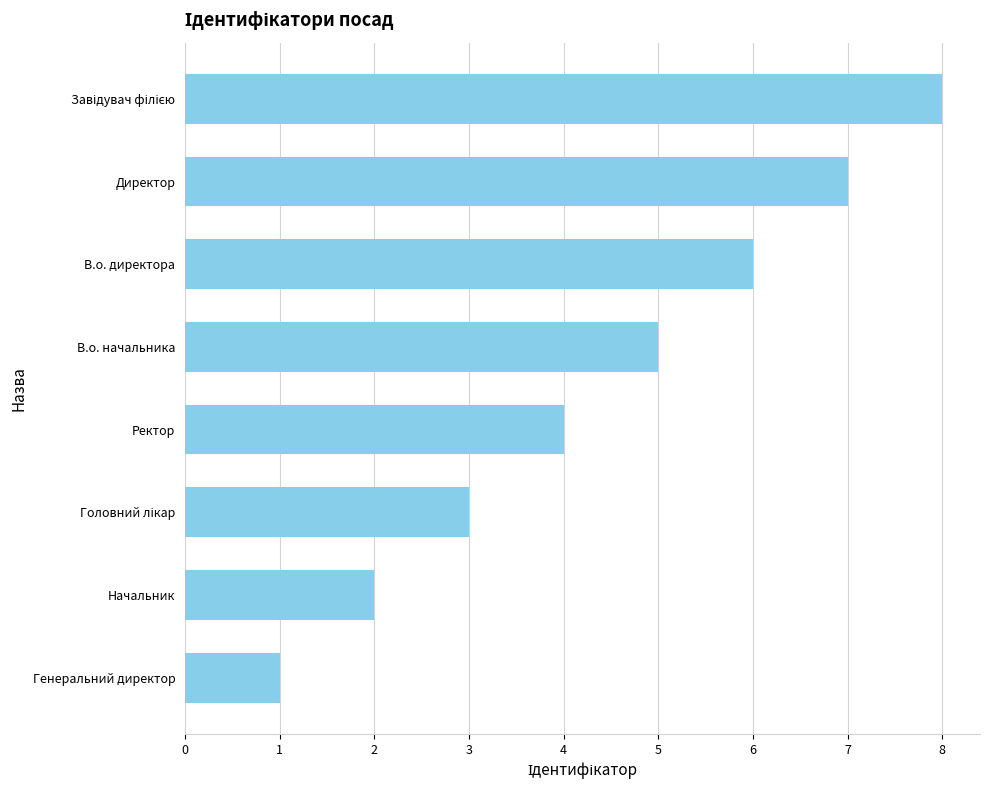

The value at В.о. начальника is 3. True or false?

False